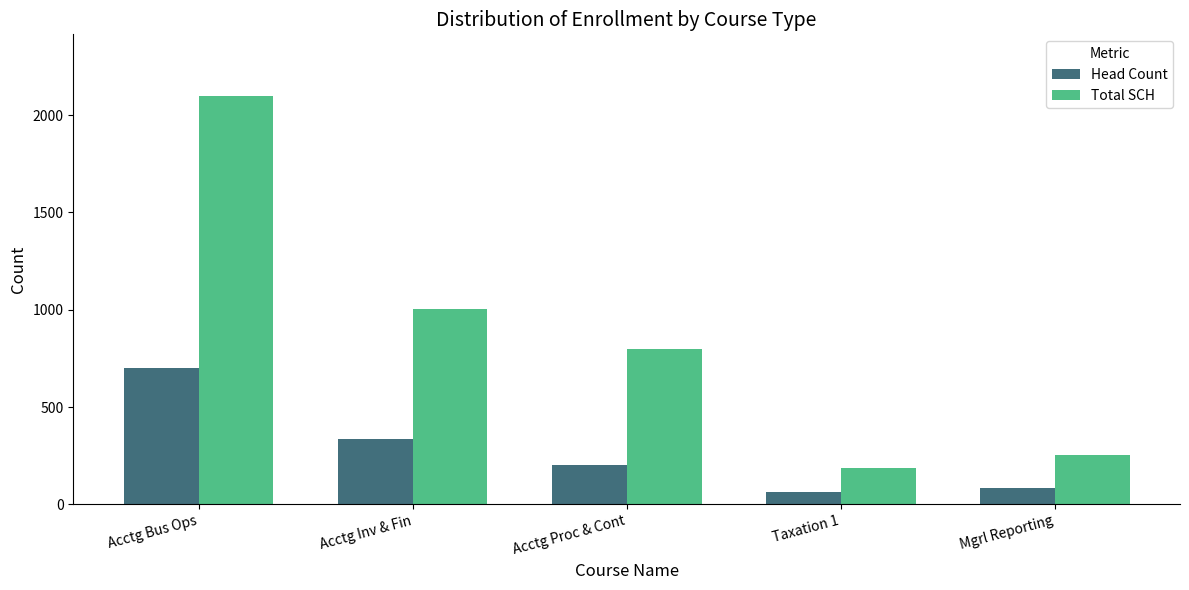

The Total SCH series shows 1336 at Acctg Proc & Cont. True or false?

False